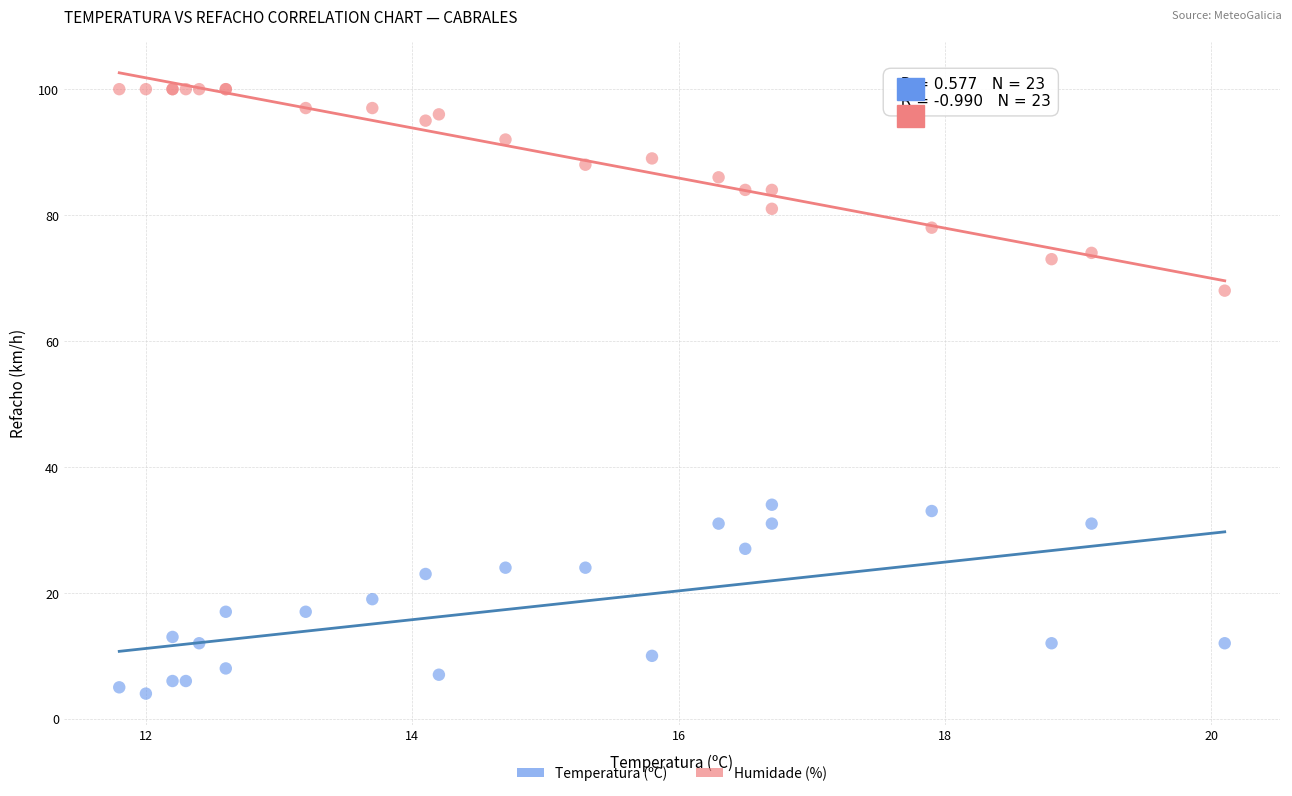

Which series has the widest spread of Y values?

Humidade (%)